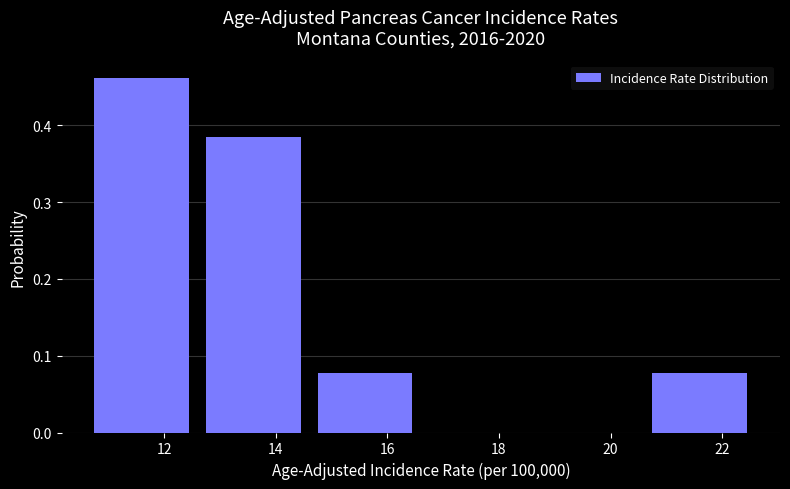

Reading left to right, transcribe this chart: for each bar, give the range it covers on the x-axis and its height. The values are not printed on the chart, so give them approximately, as read against the axis.

10.6 to 12.6: 0.46
12.6 to 14.6: 0.38
14.6 to 16.6: 0.08
16.6 to 18.6: 0
18.6 to 20.6: 0
20.6 to 22.6: 0.08